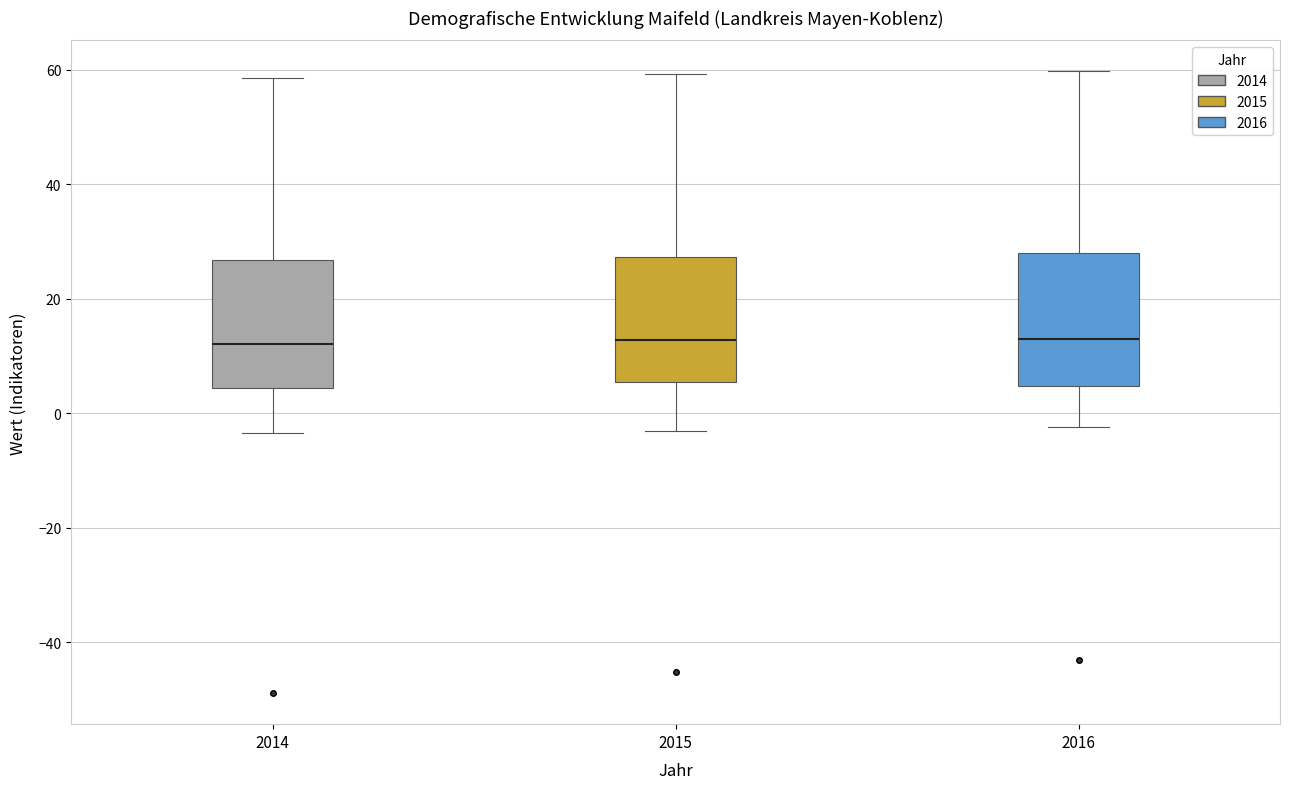

Reading left to right, read every box against the y-axis: the position of its median line, the range the box covers, and the ends of its whiskers. The values are not printed on the chart, so give them approximately, as read against the axis.

2014: median 12, box 4 to 26, whiskers -4 to 58
2015: median 12, box 6 to 28, whiskers -4 to 60
2016: median 12, box 4 to 28, whiskers -2 to 60